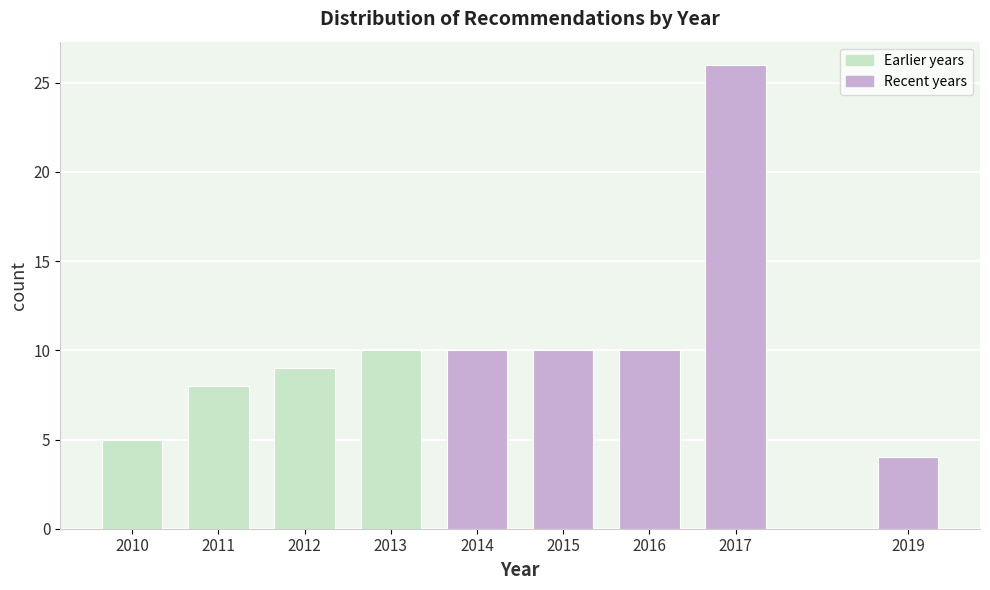

Reading right to left, extract all data points from this chart.

2019=4	2017=26	2016=10	2015=10	2014=10	2013=10	2012=9	2011=8	2010=5